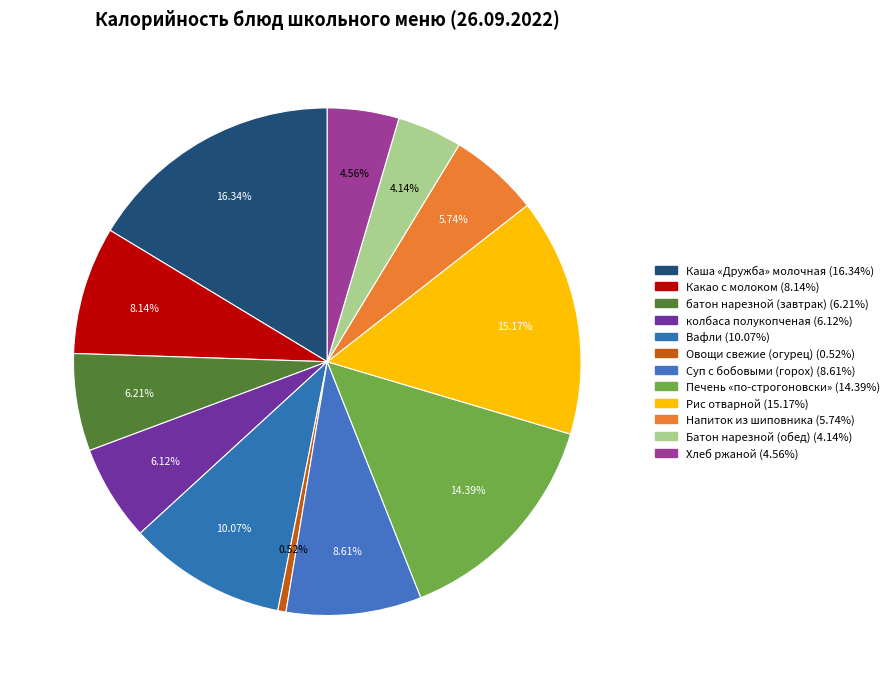

To the nearest percent, what is the average slice percentage?

8%